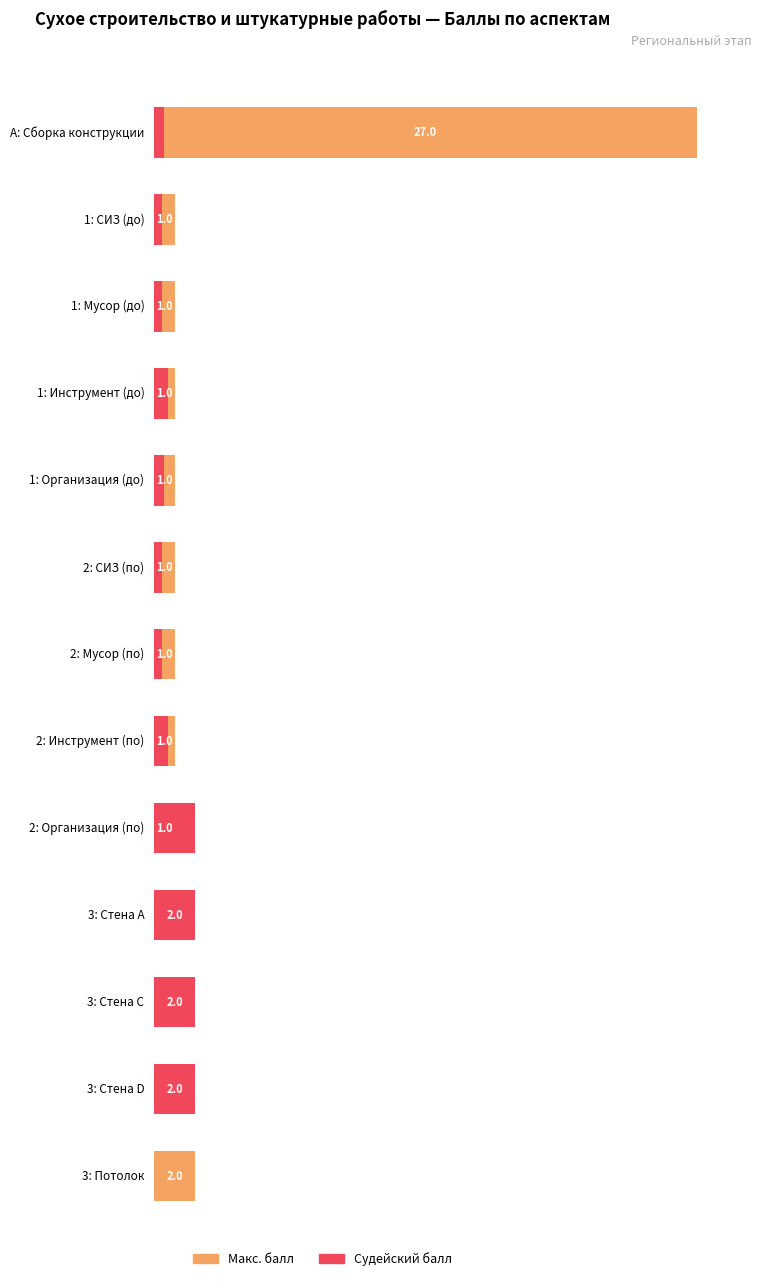

List the series in order of their overall mean, lowest first.

Судейский балл, Макс. балл